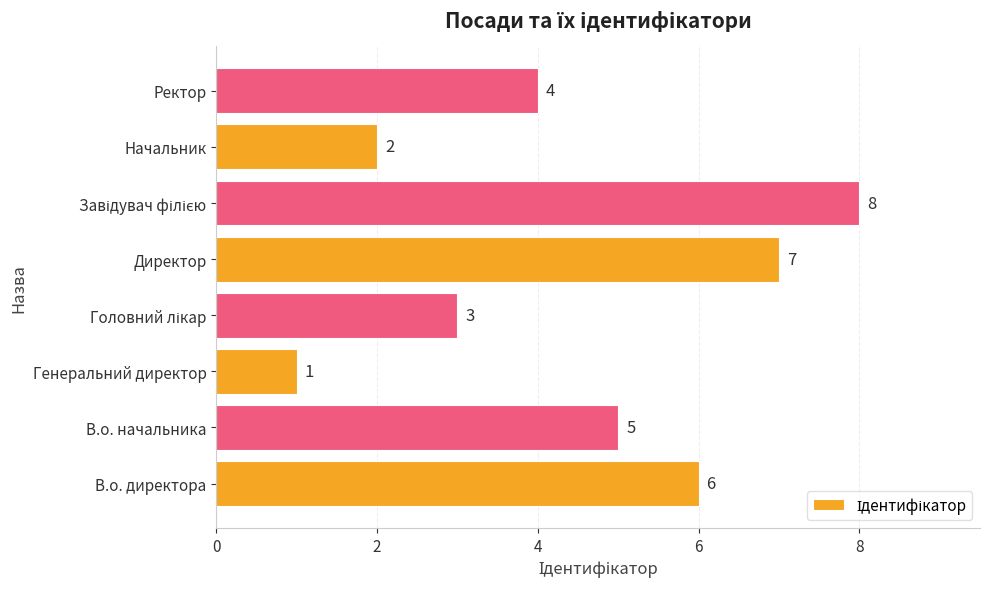

Between Ректор and Директор, which is larger?

Директор